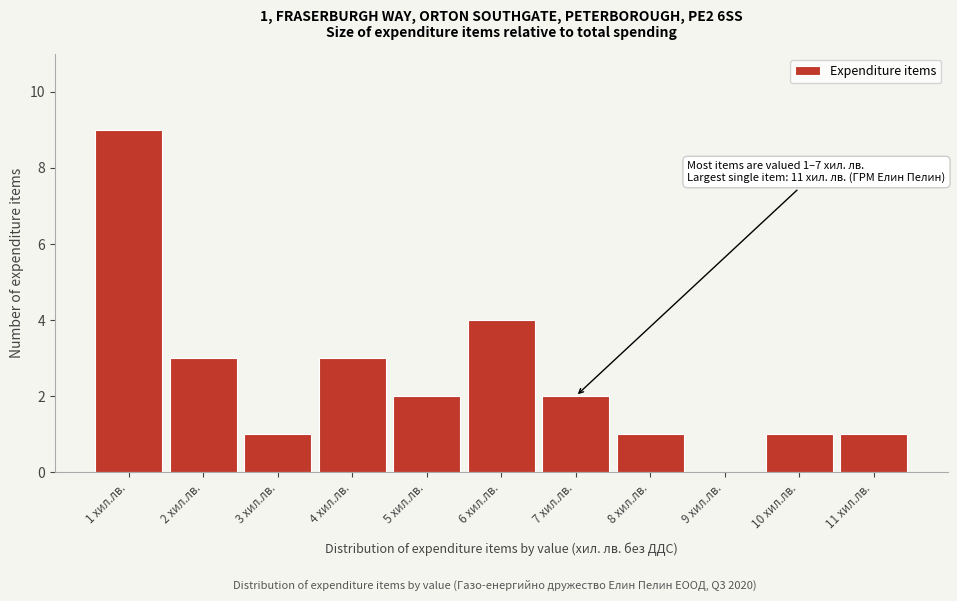

Reading right to left, transcribe all the data shown in this chart.

11 хил.лв.=1	10 хил.лв.=1	9 хил.лв.=0	8 хил.лв.=1	7 хил.лв.=2	6 хил.лв.=4	5 хил.лв.=2	4 хил.лв.=3	3 хил.лв.=1	2 хил.лв.=3	1 хил.лв.=9